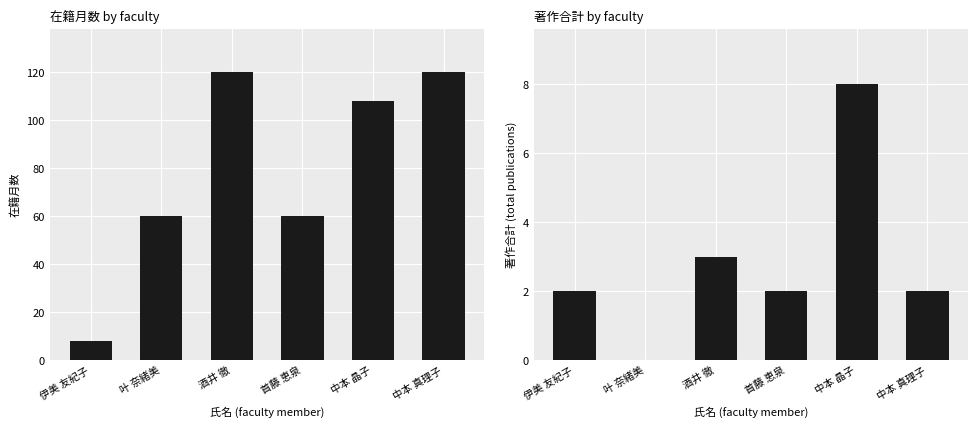

Reading left to right, what are all the values shown in this chart?

在籍月数: 伊美 友紀子=8	叶 奈緒美=60	酒井 徹=120	首藤 恵泉=60	中本 晶子=108	中本 真理子=120
著作合計: 伊美 友紀子=2	叶 奈緒美=0	酒井 徹=3	首藤 恵泉=2	中本 晶子=8	中本 真理子=2